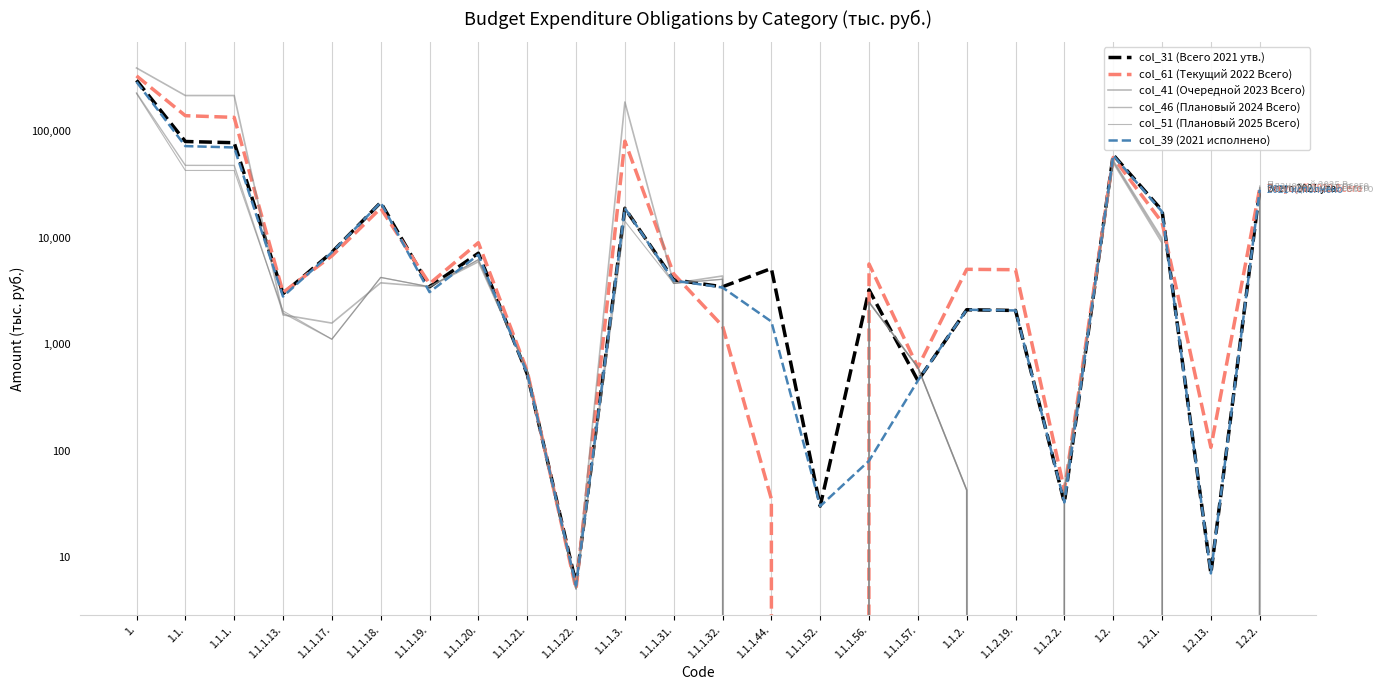

At which label does col_41 (Очередной 2023 Всего) first exceed 3455?

1.